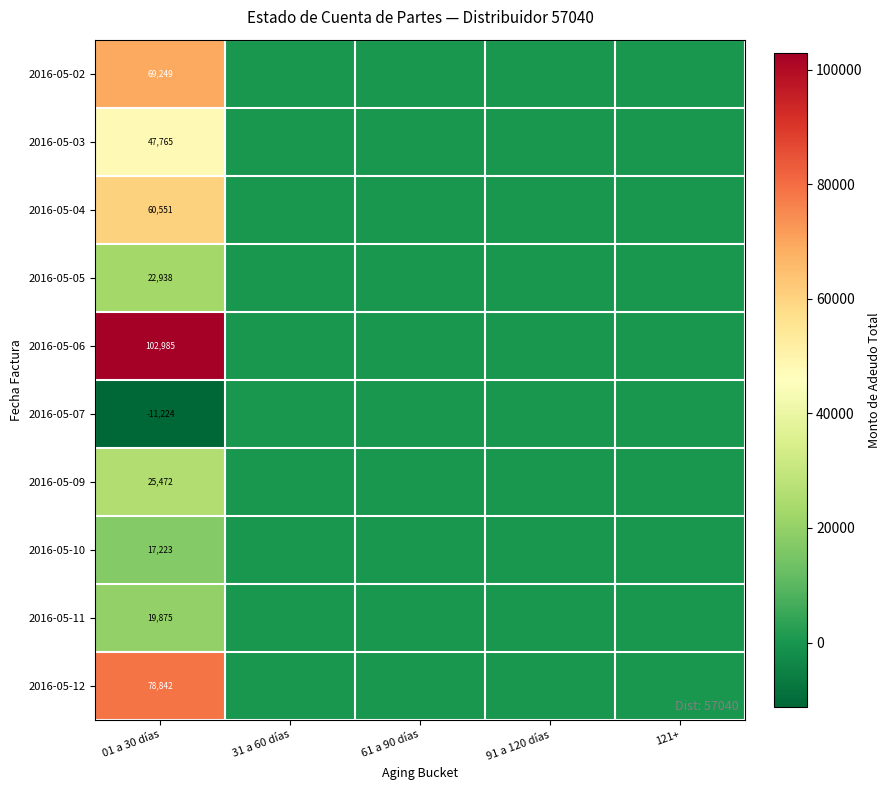

What is the difference between the highest and lowest values at 01 a 30 días?

114209.3